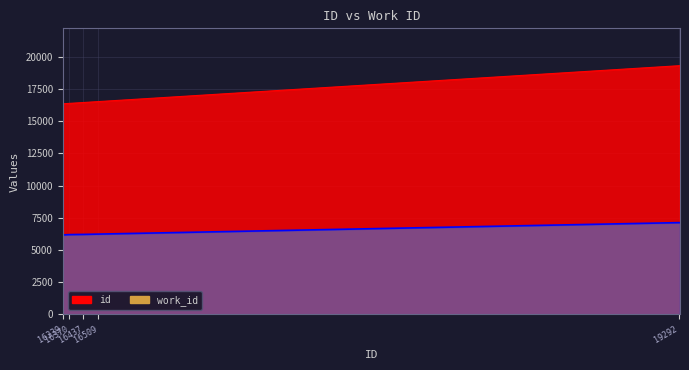

Which category has the highest value in the work_id series?

19289